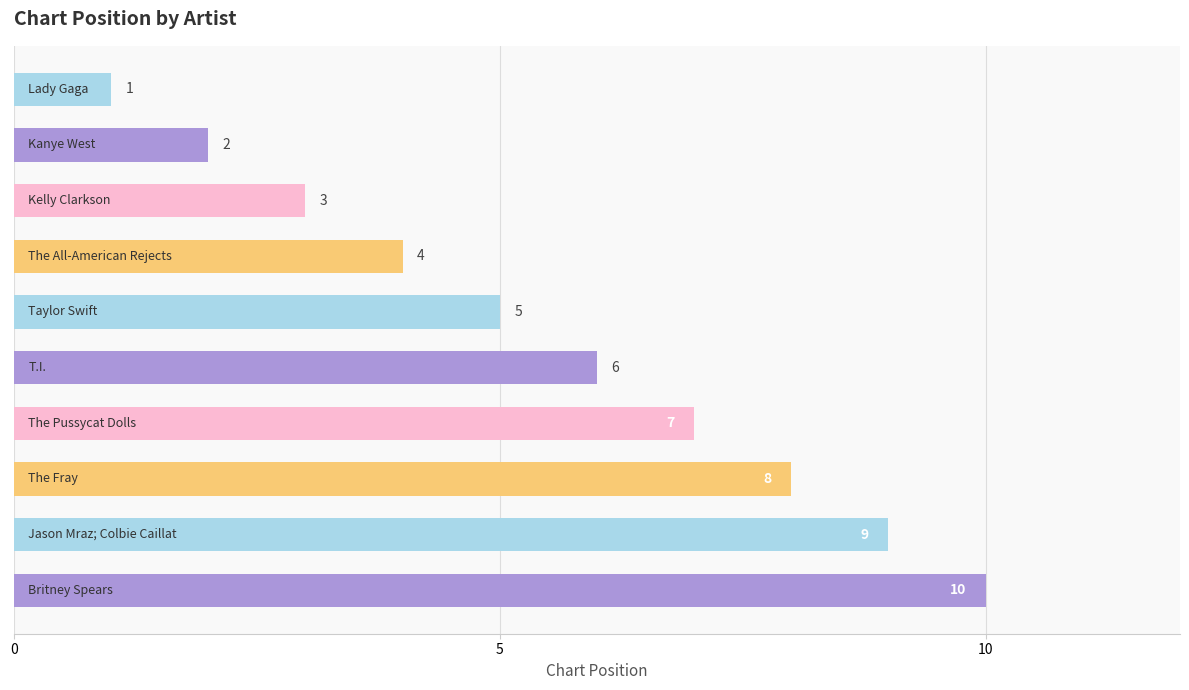

How many values are between 3 and 8?

6